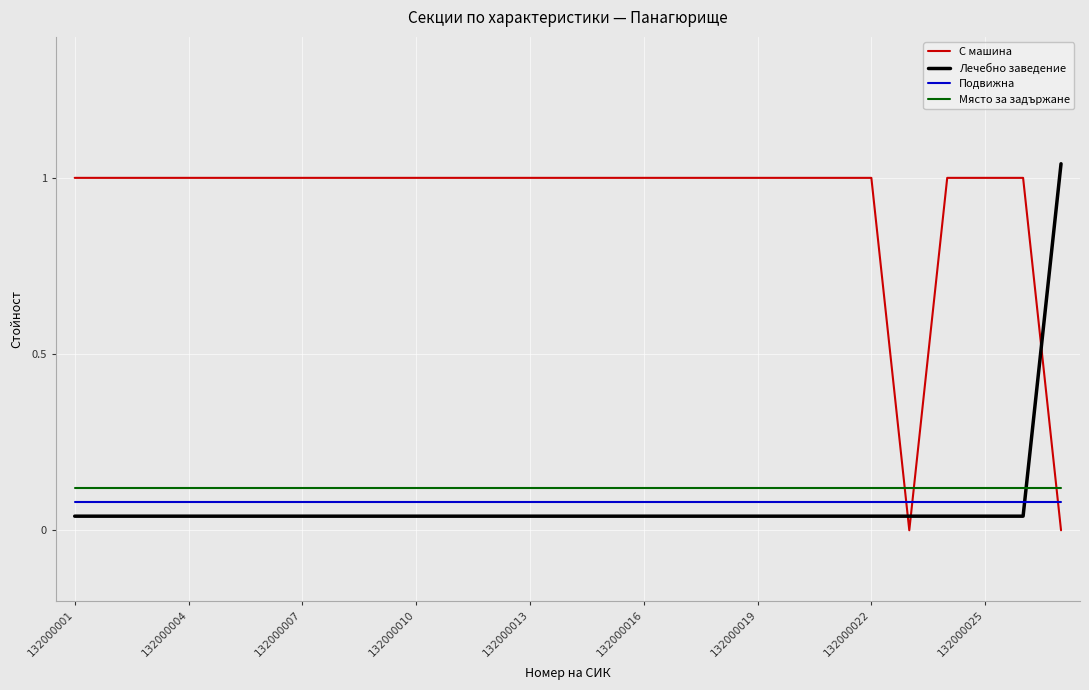

After their last crossing, which series has the higher values: Място за задържане or Лечебно заведение?

Лечебно заведение